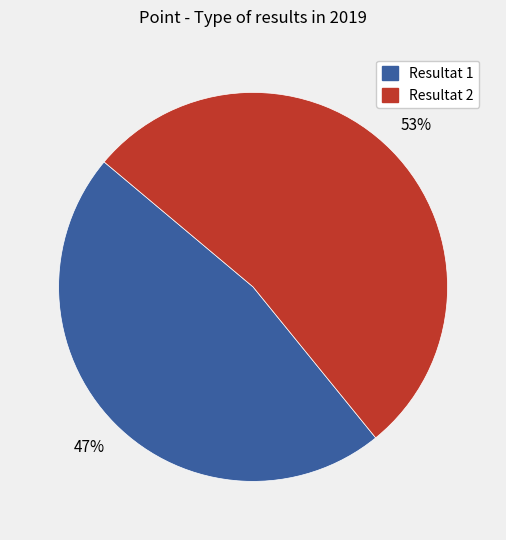

Which category has the smallest portion of the pie?

Resultat 1